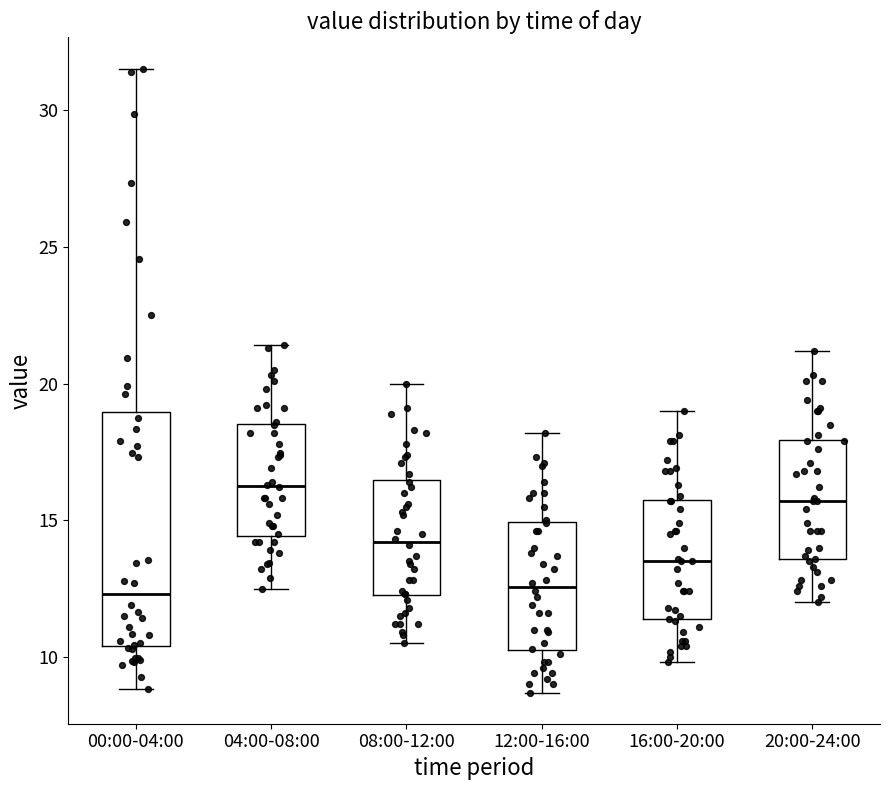

Where does the upper whisker of the box for 00:00-04:00 end on the y-axis? The values are not printed on the chart, so give them approximately, as read against the axis.

31.5